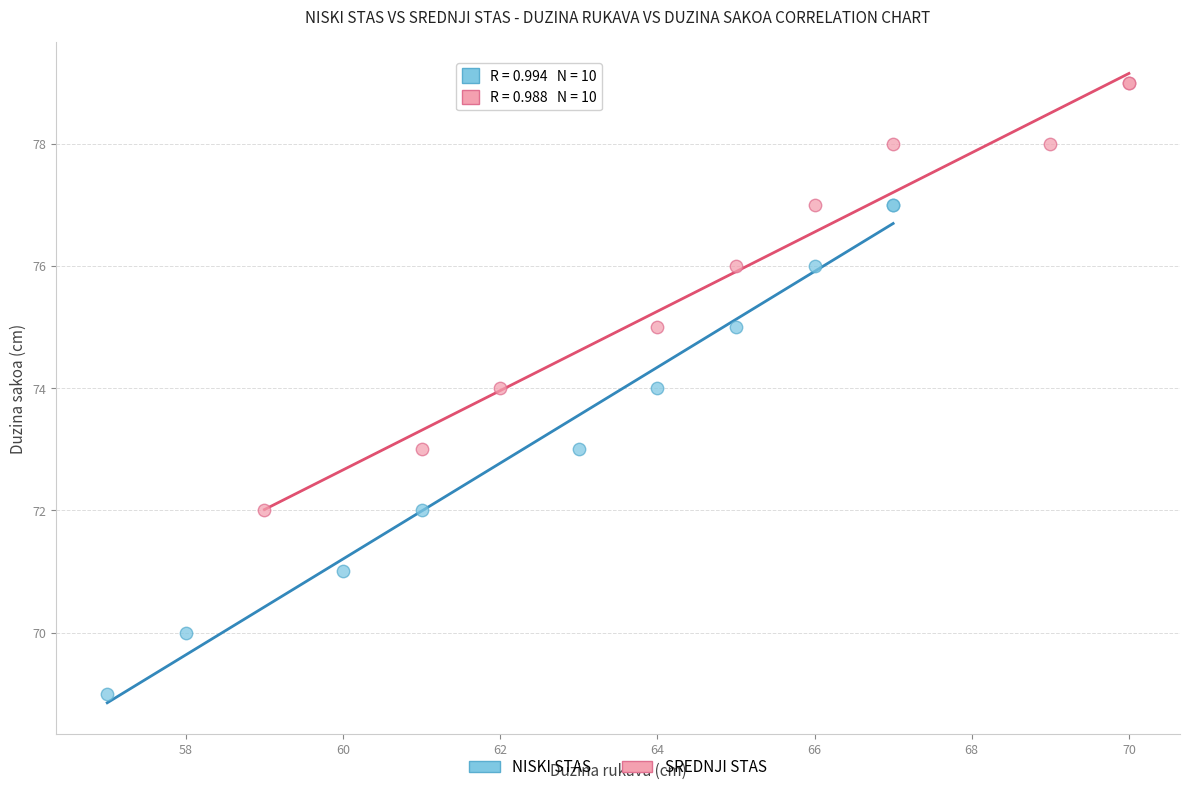

Which series reaches the maximum Y coordinate?

SREDNJI STAS